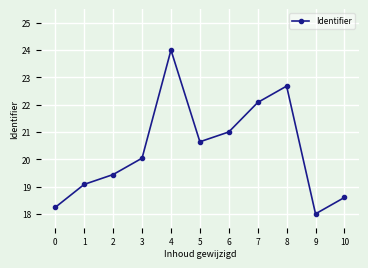

Reading right to left, list all the values displayed in this chart.

18.6	18.0	22.7	22.1	21.0	20.6	24.0	20.0	19.4	19.1	18.2